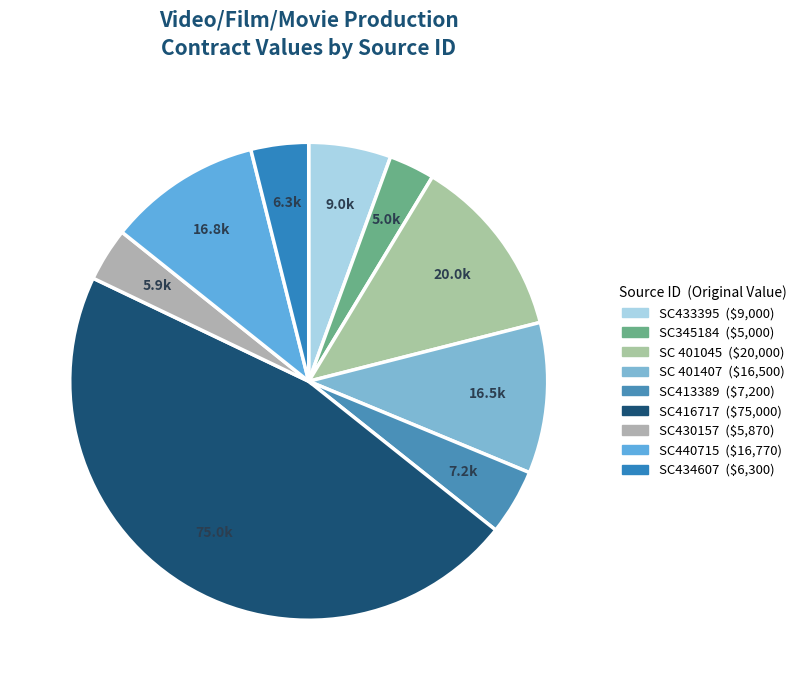

How many segments does this pie chart have?

9